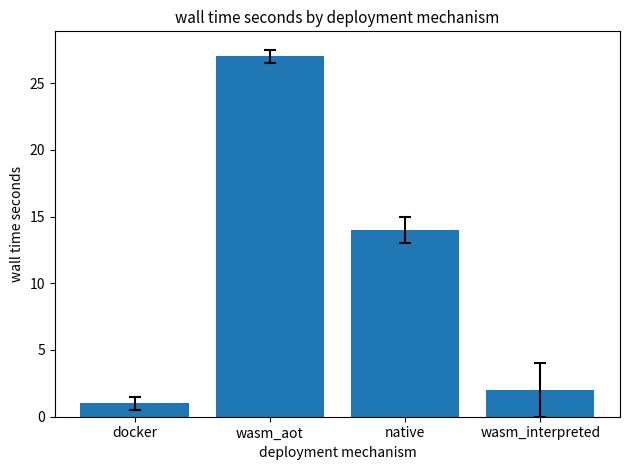

Are the bars horizontal?

No